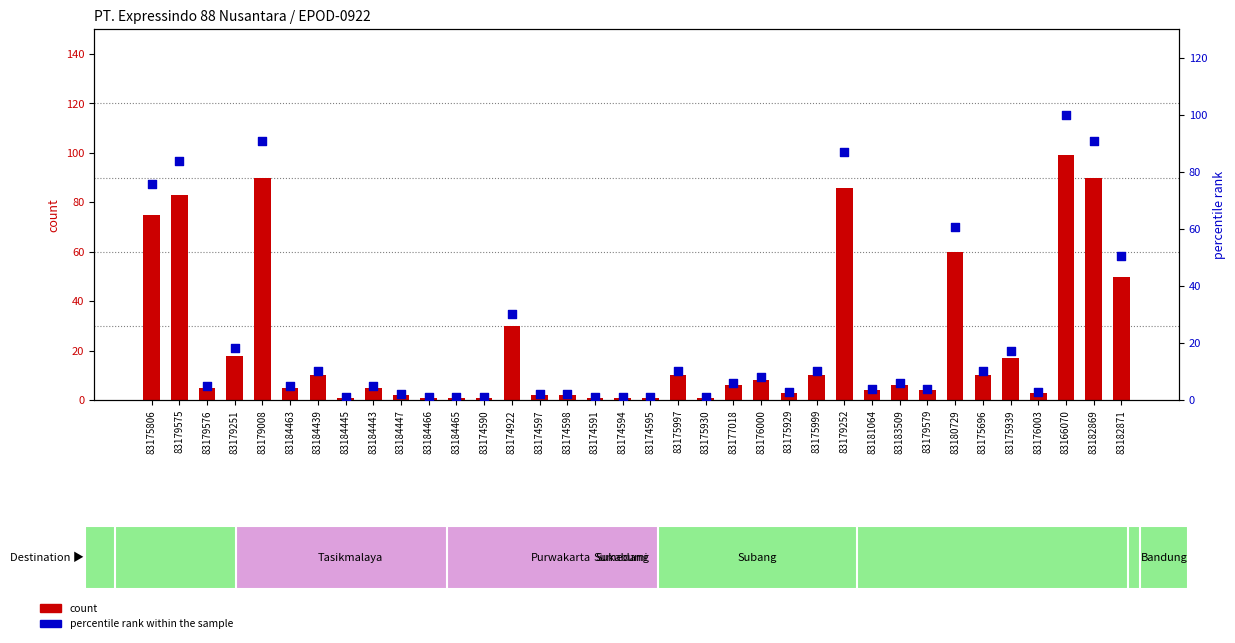

Which series reaches the maximum Y coordinate?

percentile rank within the sample